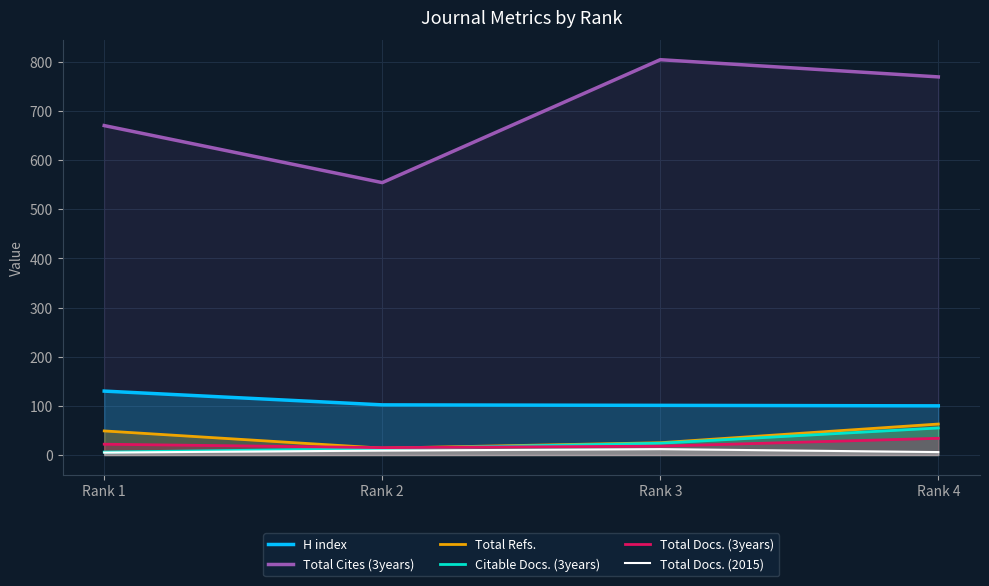

Which series has the largest range (max minus min)?

Total Cites (3years)